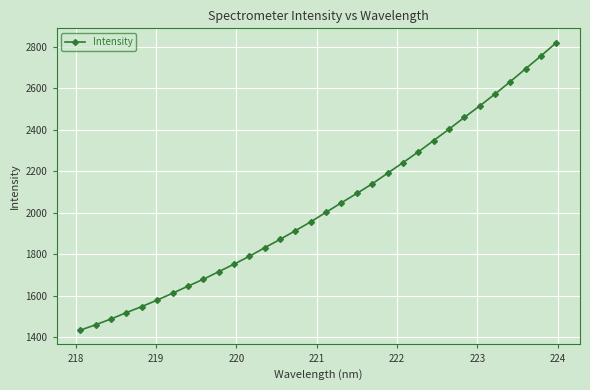

What is the maximum value shown in the chart?

2818.6